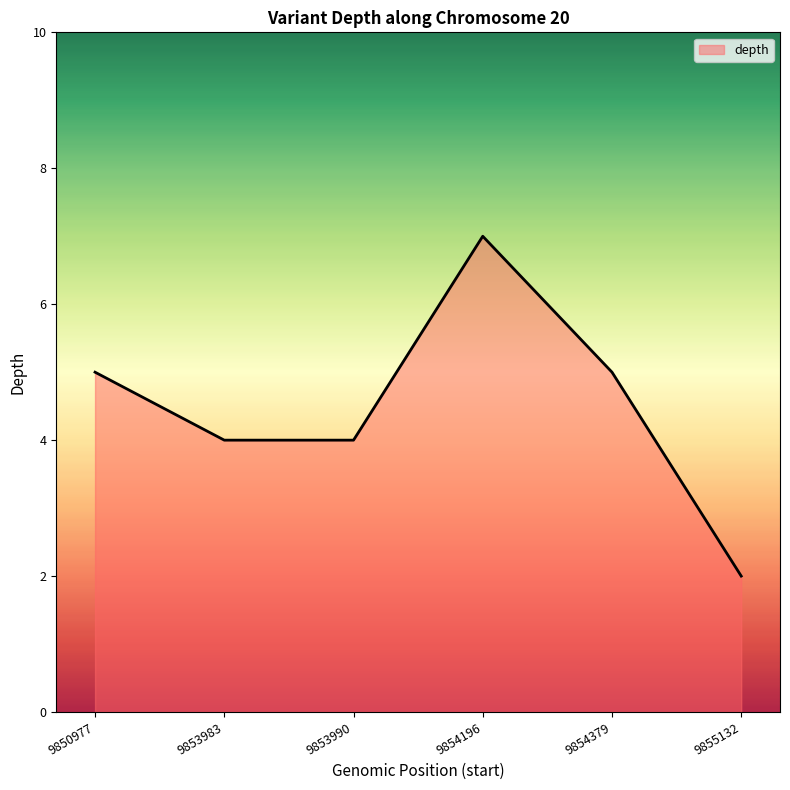

Is it true that the value at 9850977 is 3?

False